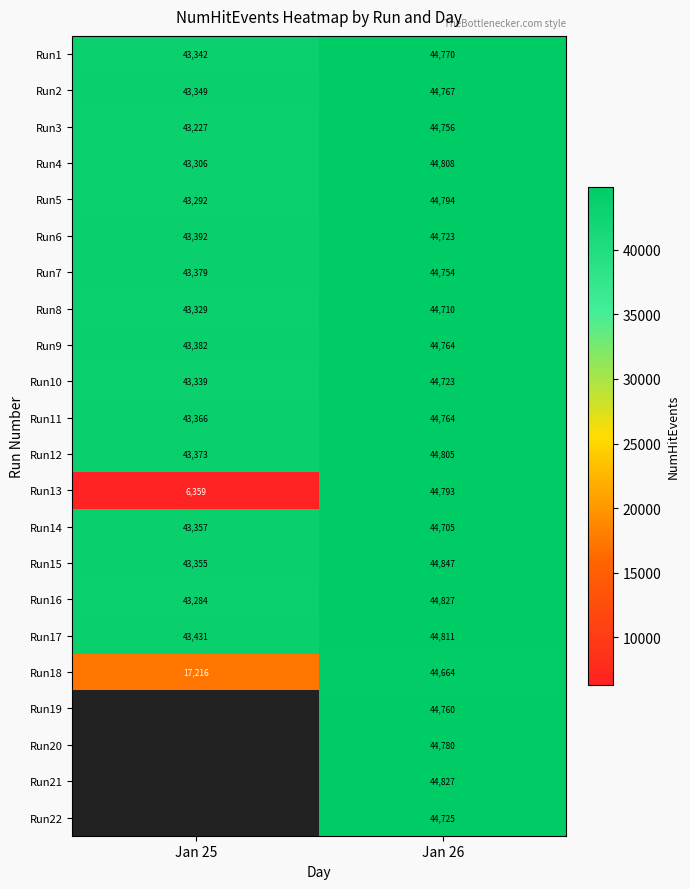

Between Jan 25 and Jan 26, which is larger?

Jan 26